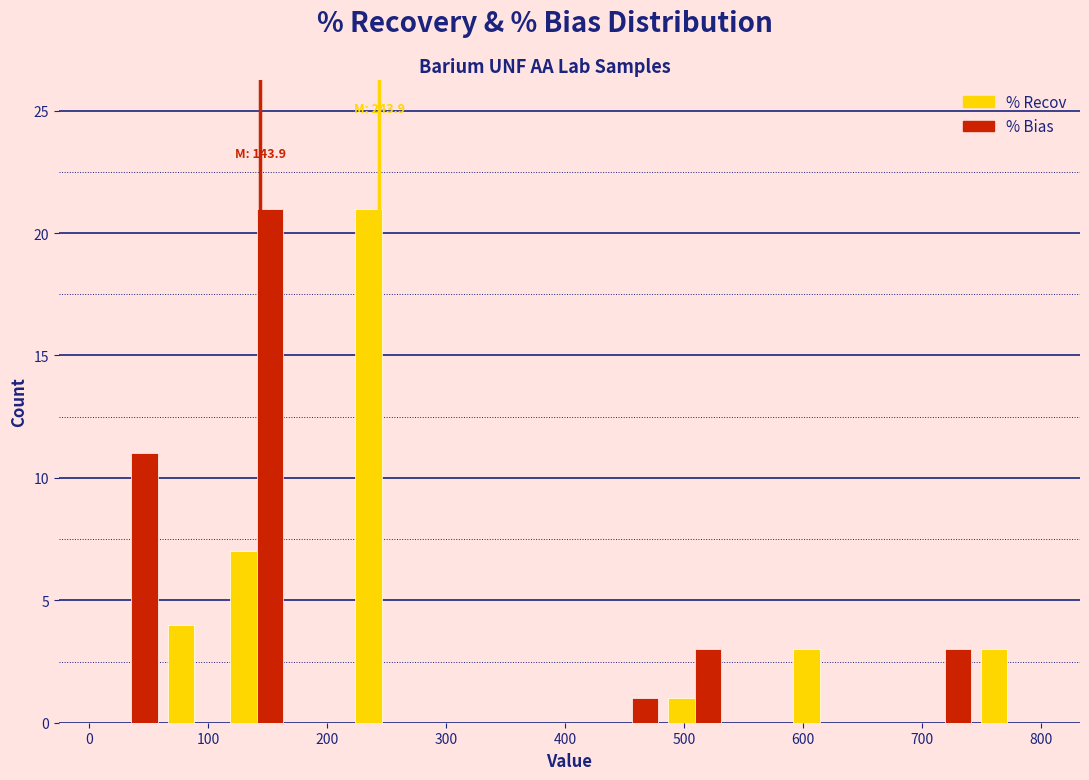

In the % Bias series, which range on the x-axis has the tallest bar?

110 to 170